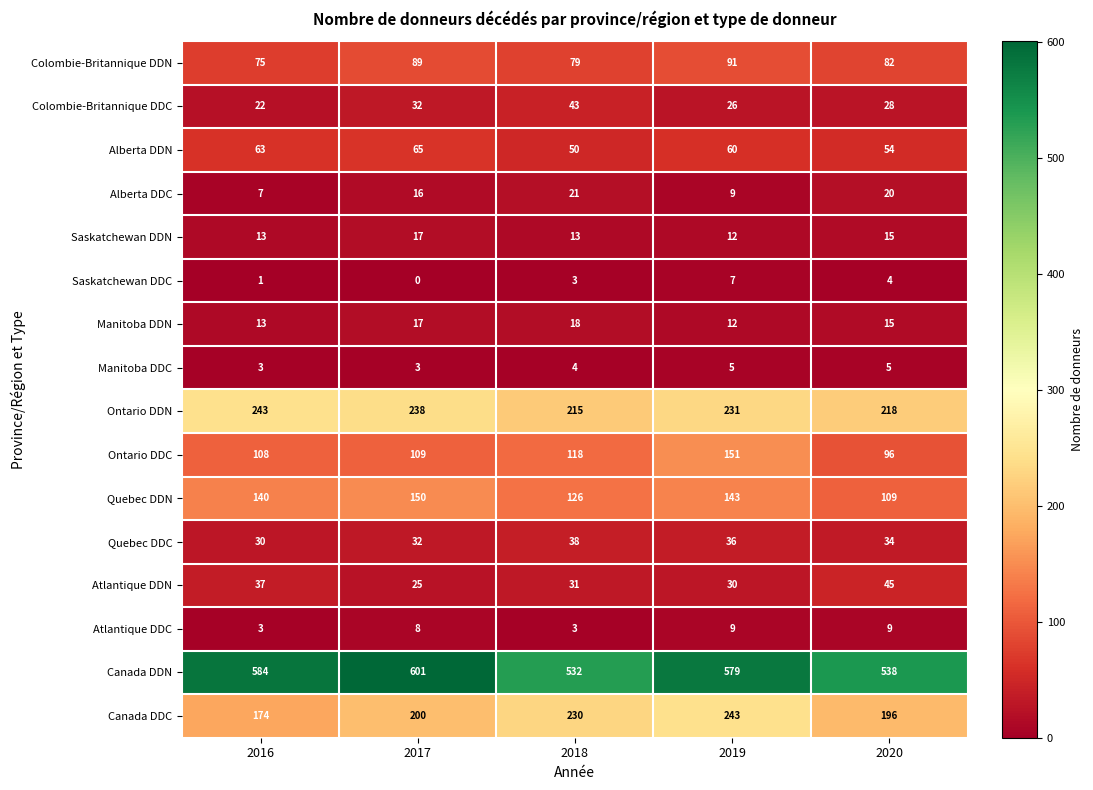

At which category is the sum across all series the highest?

2019